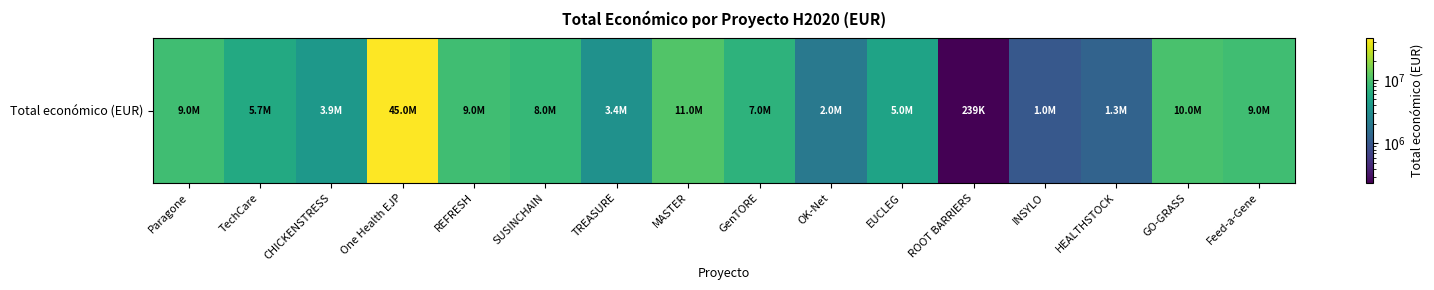

Reading right to left, list all the values displayed in this chart.

Feed-a-Gene=8999544	GO-GRASS=9970772	HEALTHSTOCK=1278865	INSYLO=1005113	ROOT BARRIERS=239191	EUCLEG=5000000	OK-Net=1990368	GenTORE=6999999	MASTER=10950171	TREASURE=3395986	SUSINCHAIN=7952547	REFRESH=8999757	One Health EJP=44998999	CHICKENSTRESS=3873244	TechCare=5703693	Paragone=8998559